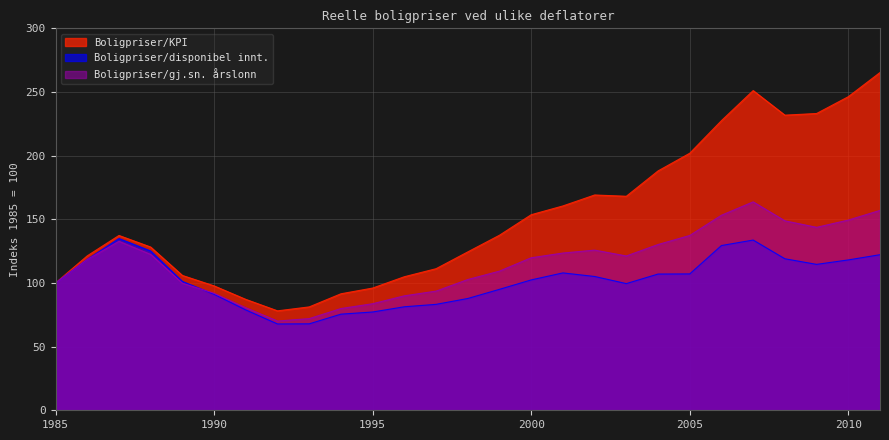

Is it true that Boligpriser/KPI equals 168.1 at 2003?

True